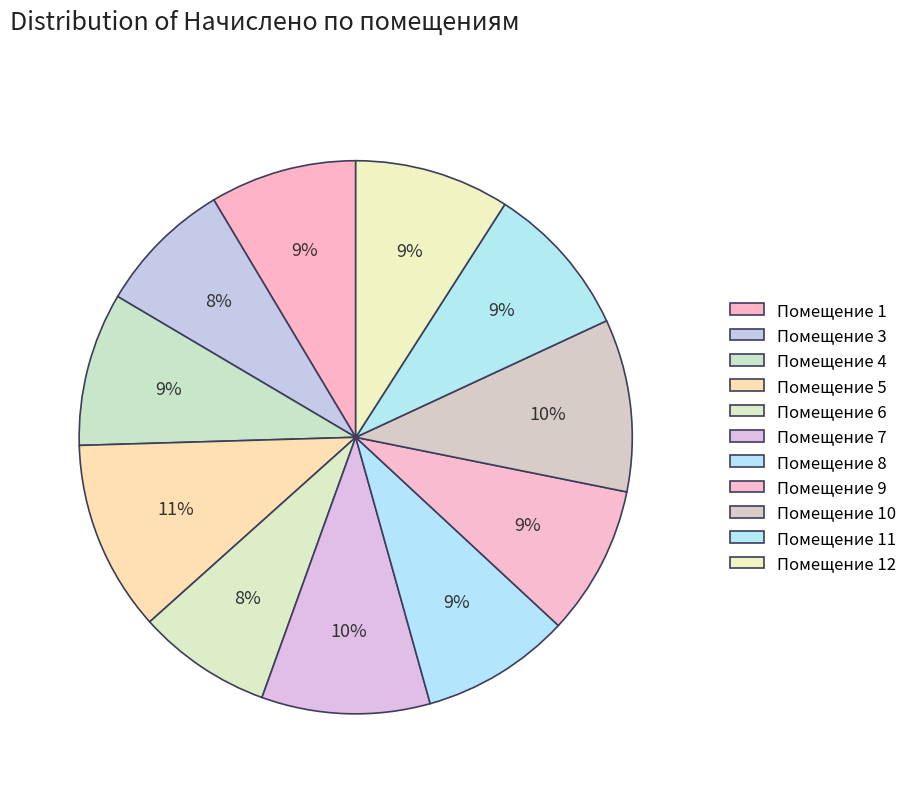

How many segments does this pie chart have?

11